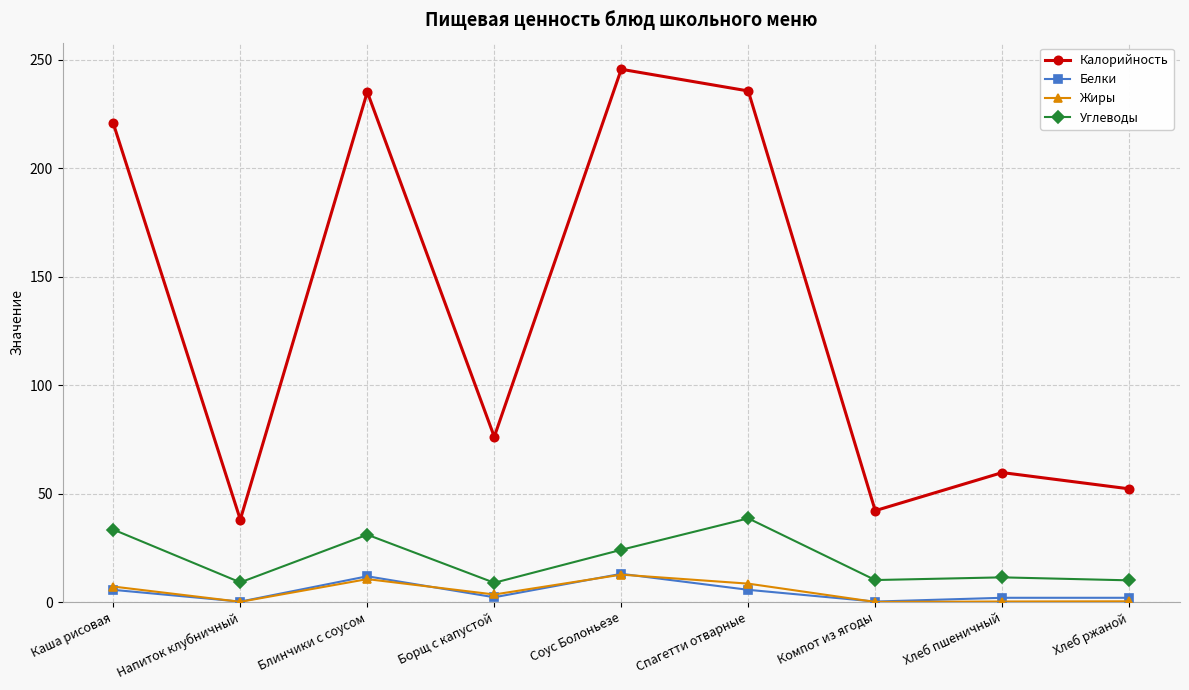

Between Спагетти отварные and Хлеб пшеничный, which series saw the biggest shift?

Калорийность